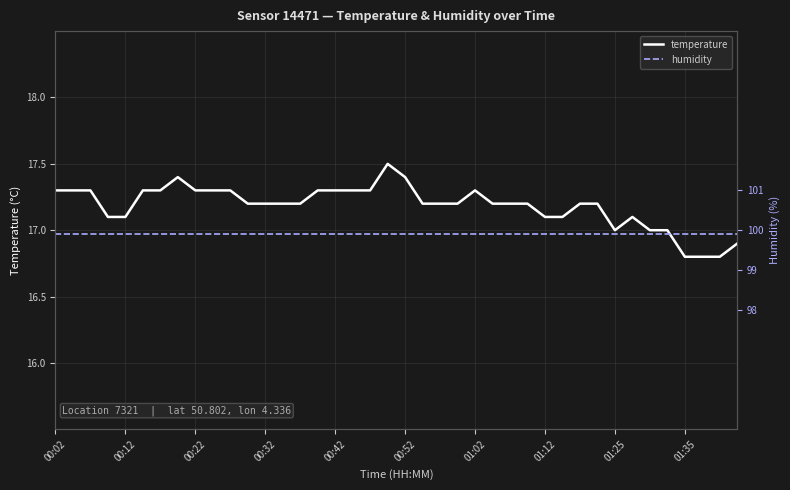

Which category has the highest value in the humidity series?

00:02